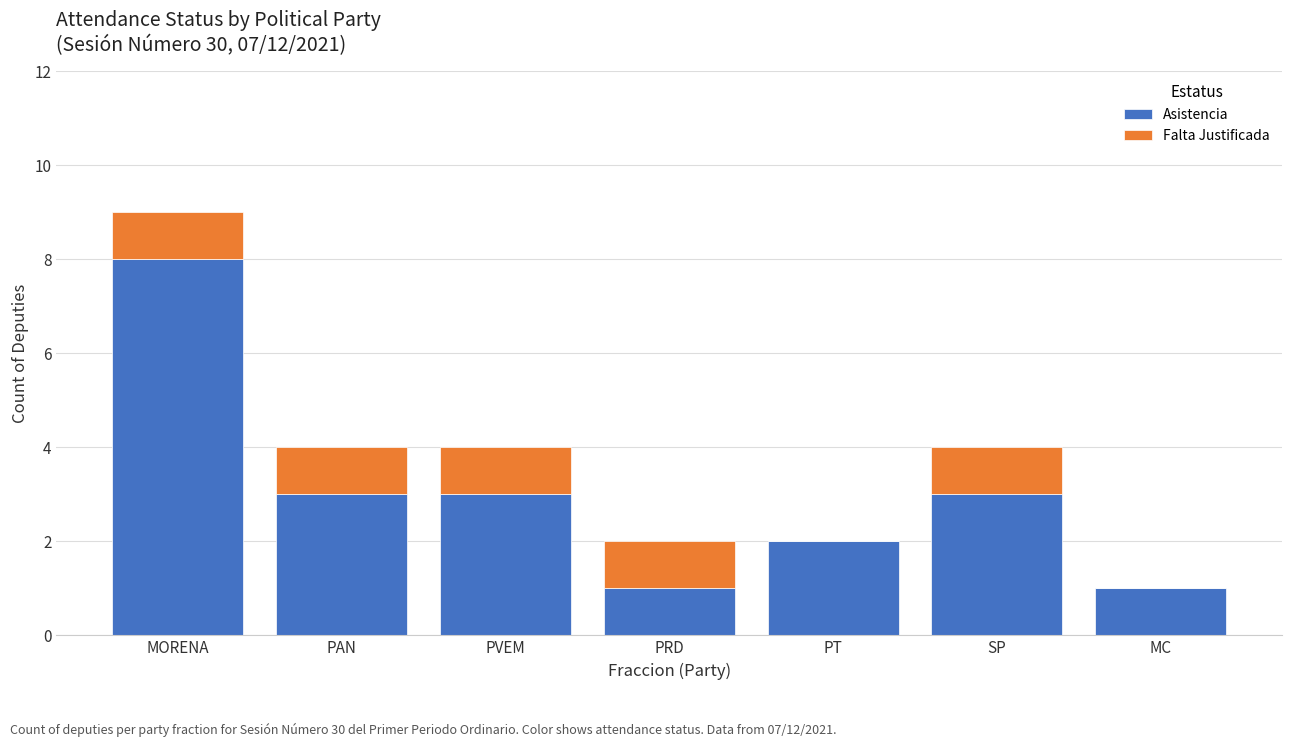

Read the Asistencia value at PVEM.

3